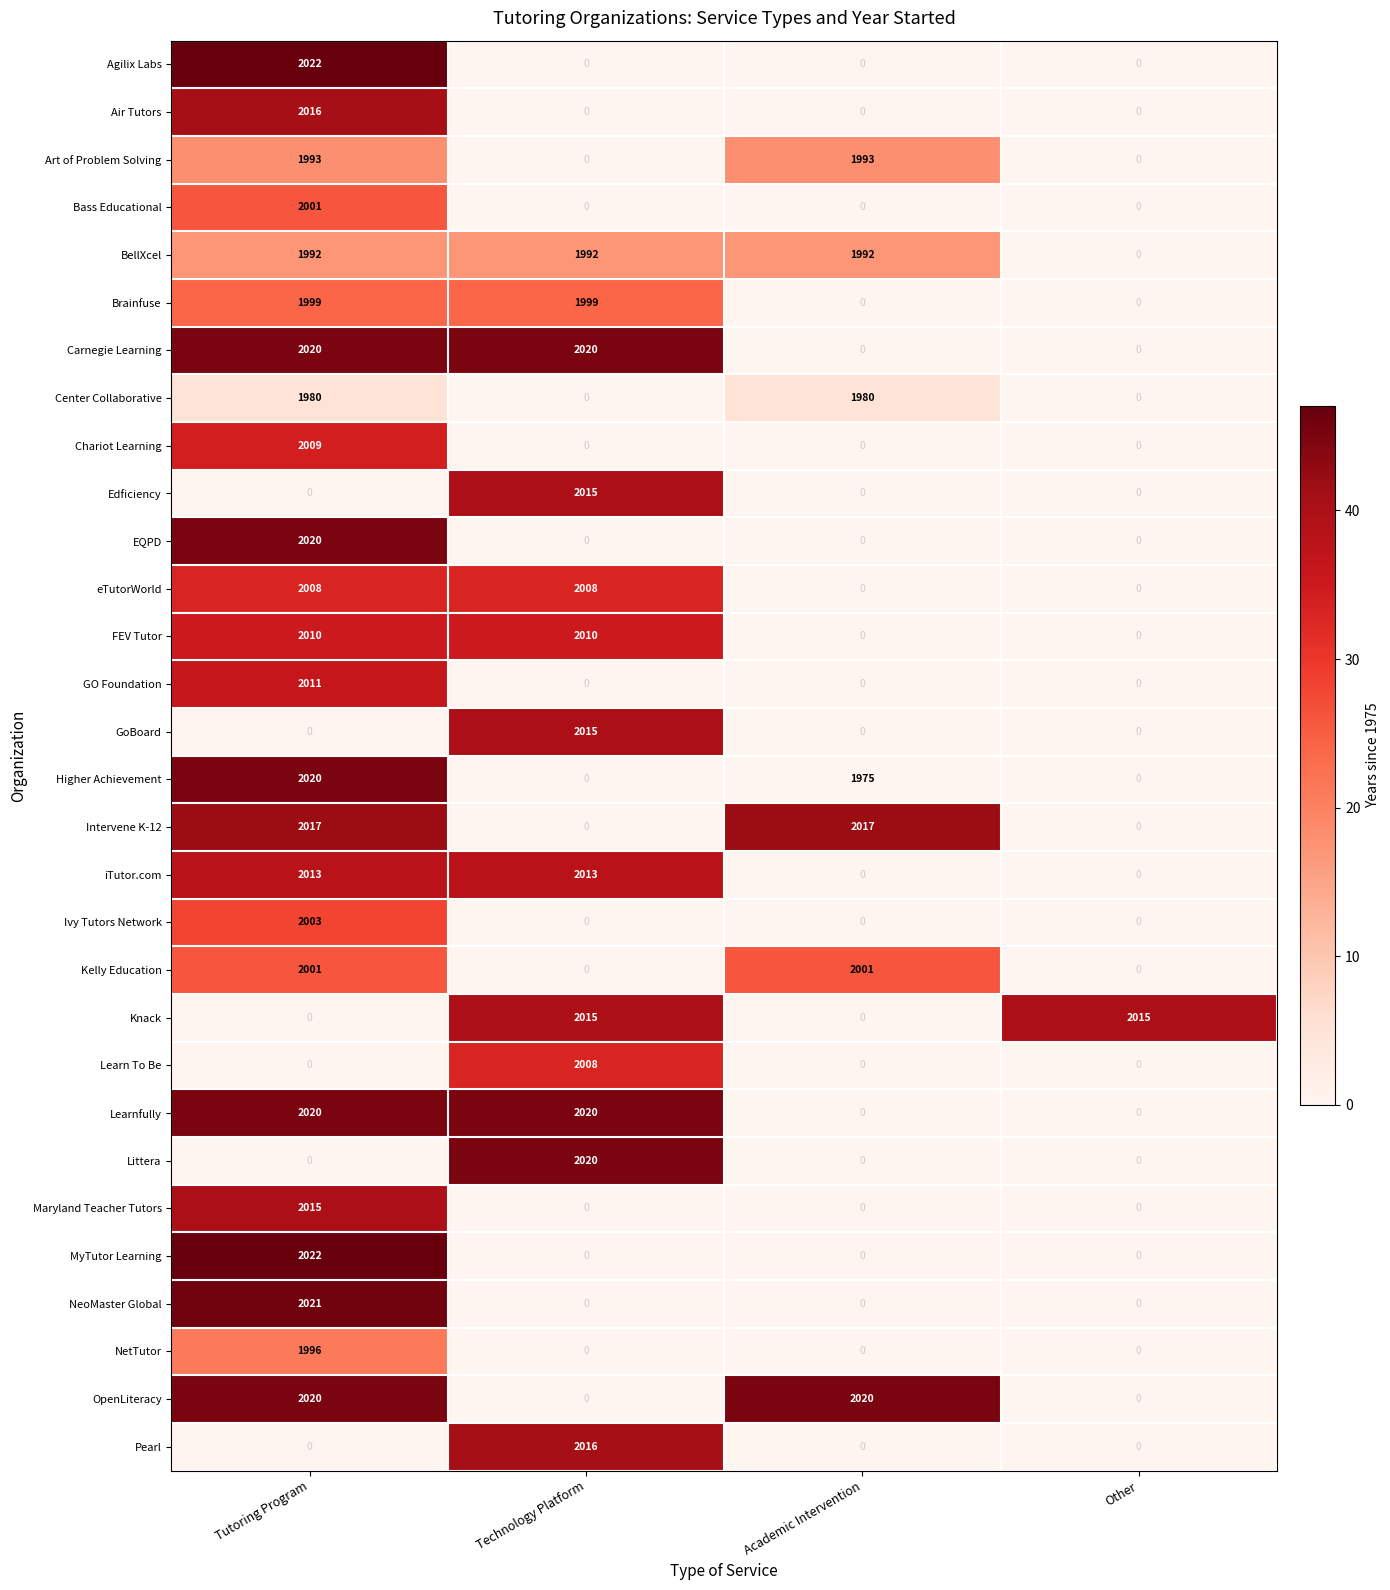

Is it true that Center Collaborative equals 1980 at Academic Intervention?

True